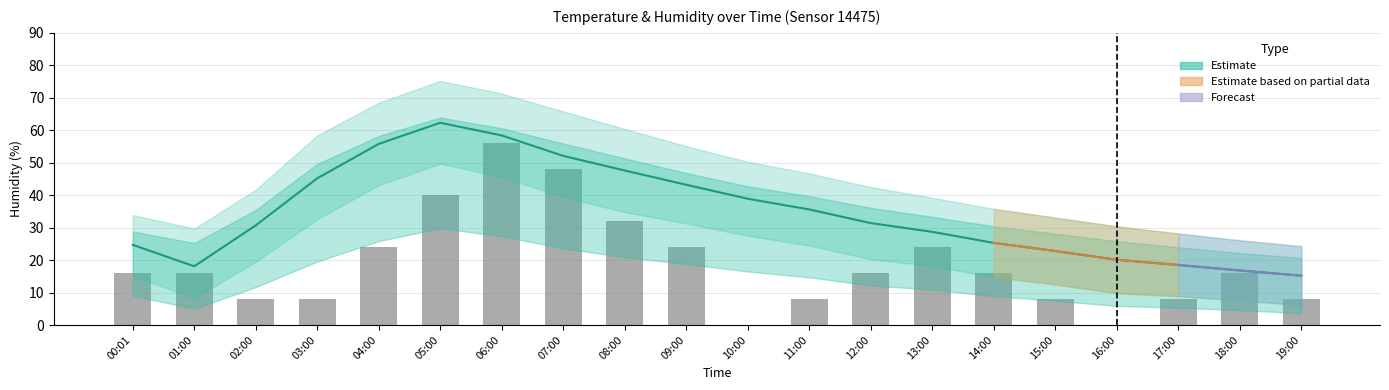

True or false: humidity has a value of 9.0 at 15:00.

False